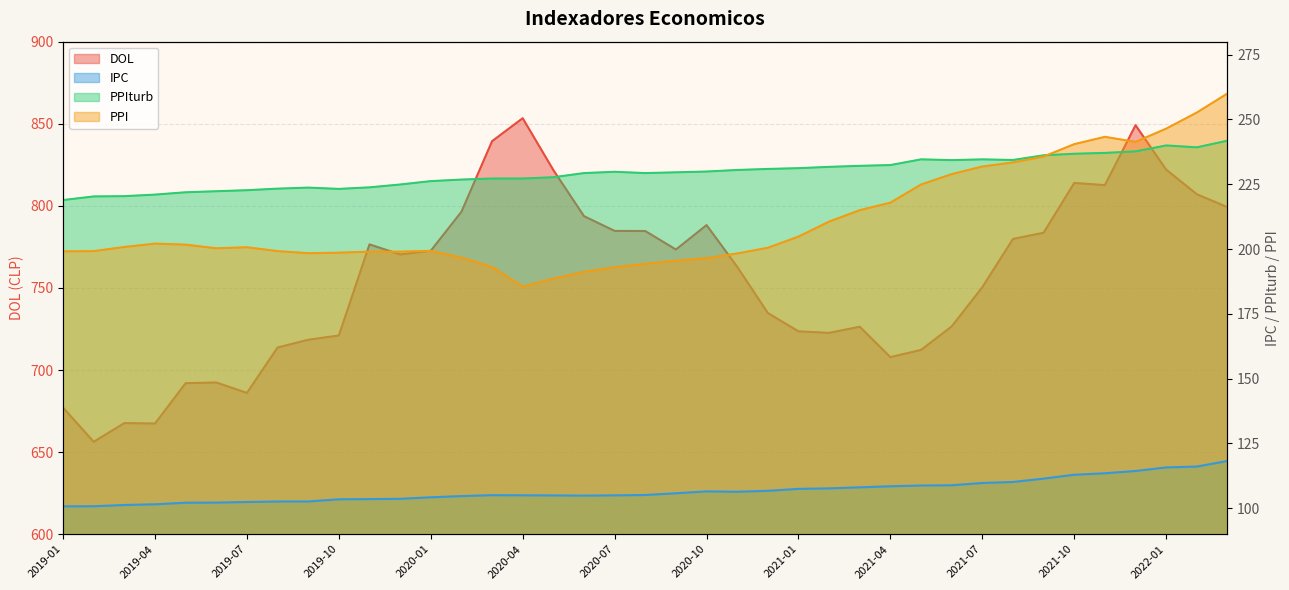

Which series has the largest range (max minus min)?

DOL